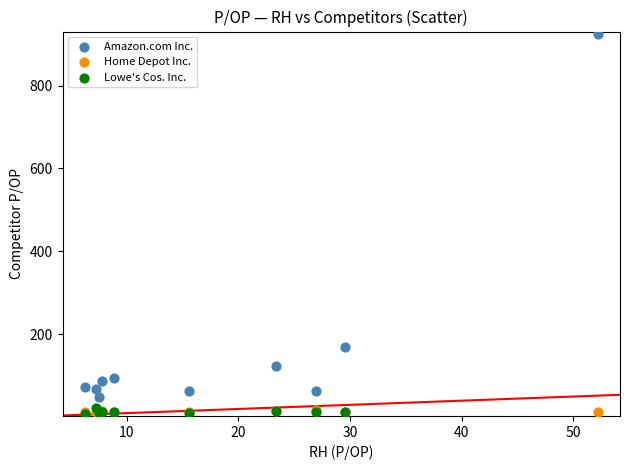

Which series has the widest spread of Y values?

Amazon.com Inc.